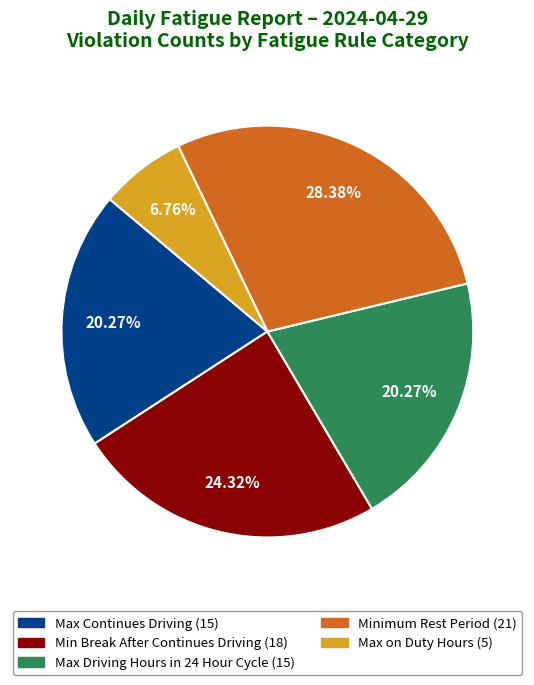

To the nearest percent, what portion does Max Continues Driving represent?

20%